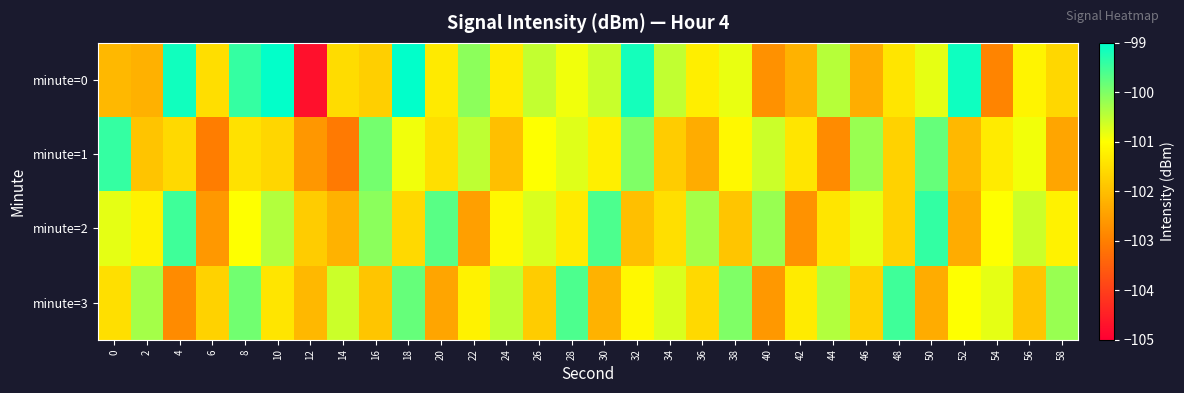

At which category is the sum across all series the highest?

18